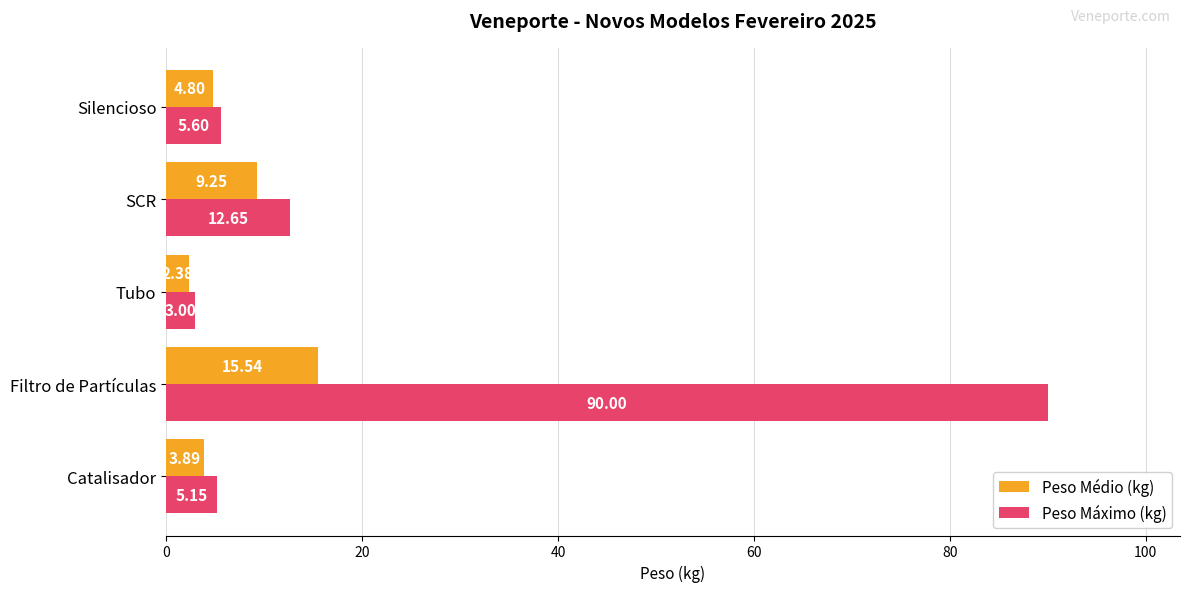

What is the sum of the Peso Médio (kg) values at Tubo and Silencioso?

7.2